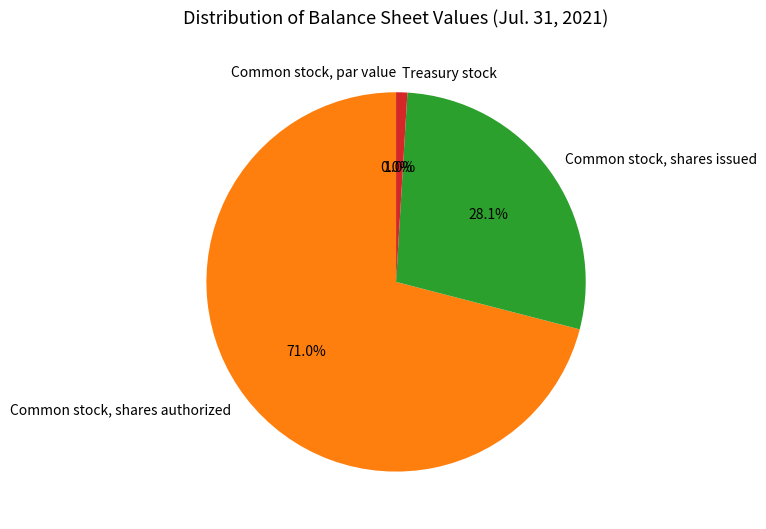

What is the smallest slice in the pie chart?

Common stock, par value